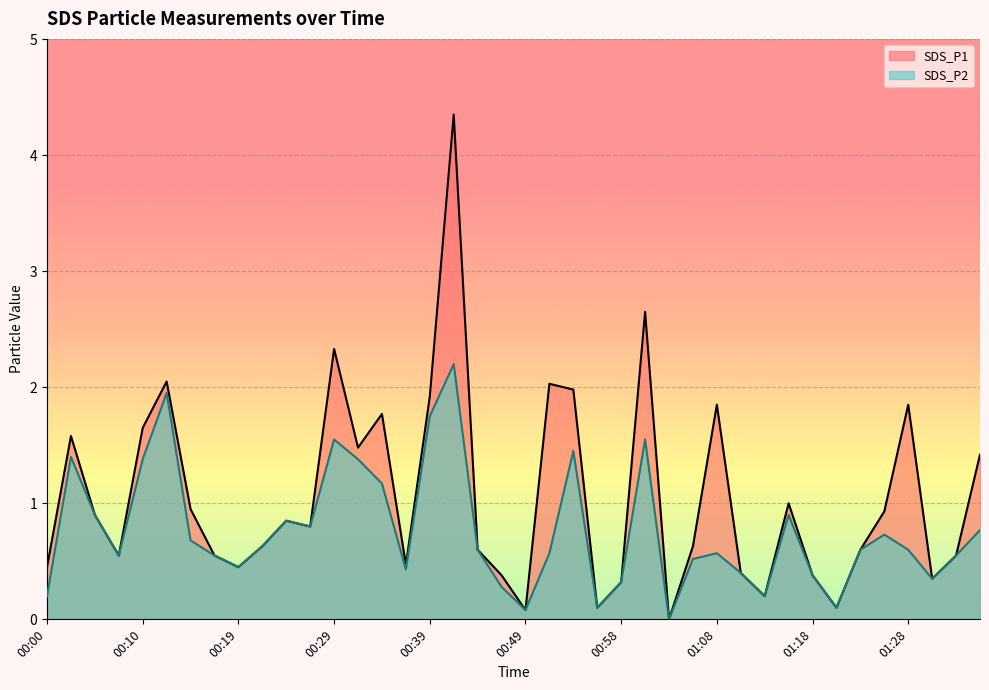

True or false: SDS_P2 has more than 0 points higher than both neighbors.

True